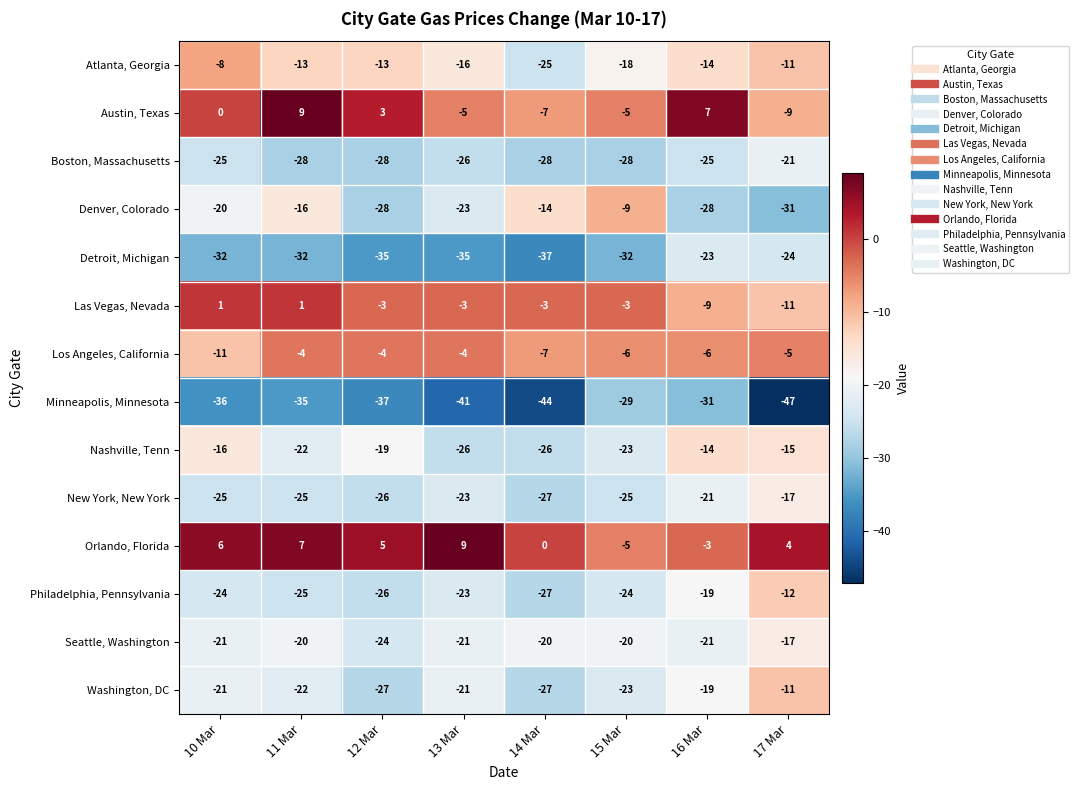

What is the sum of all Detroit, Michigan values?

-250